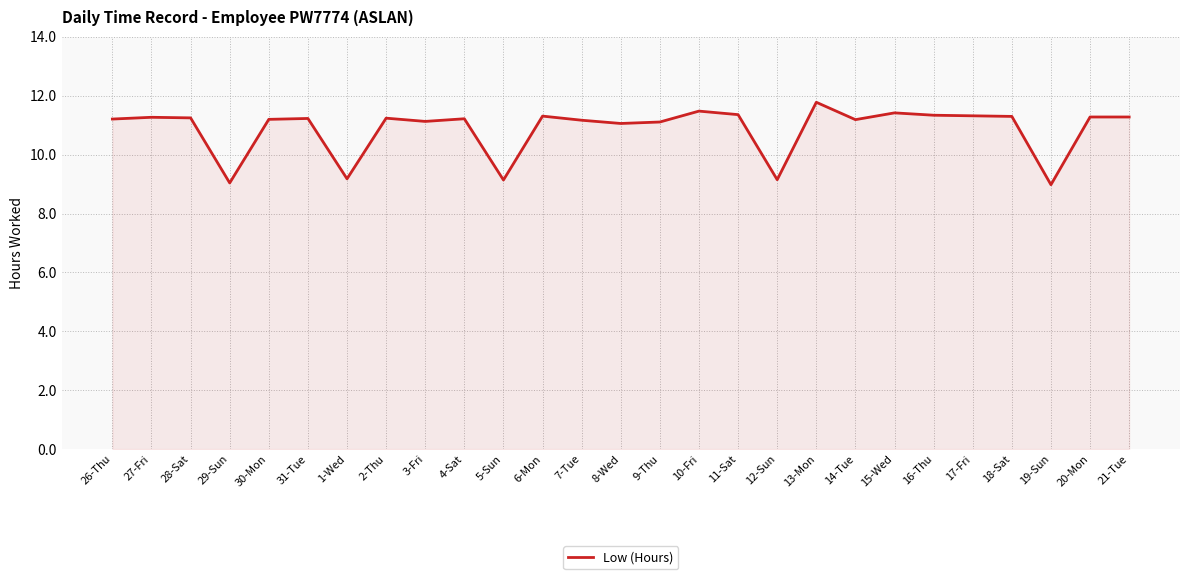

Approximately how many times larger is the value at 27-Fri compared to 1-Wed?

1.2